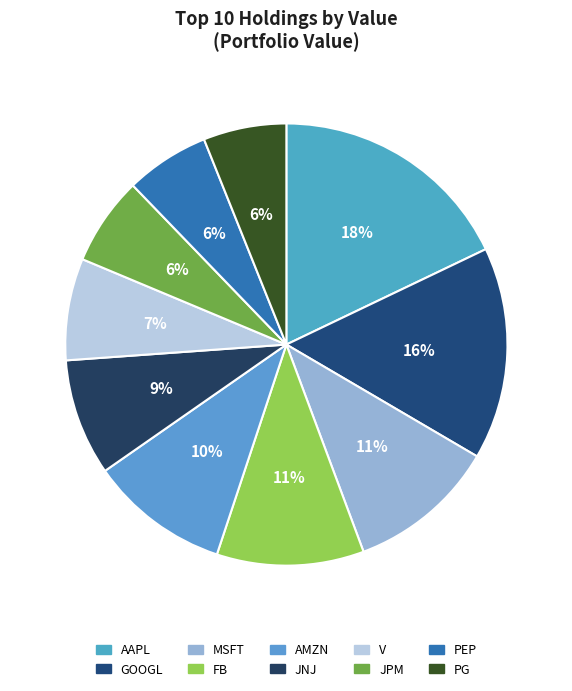

Is the sum of MSFT and AAPL greater than half?

No